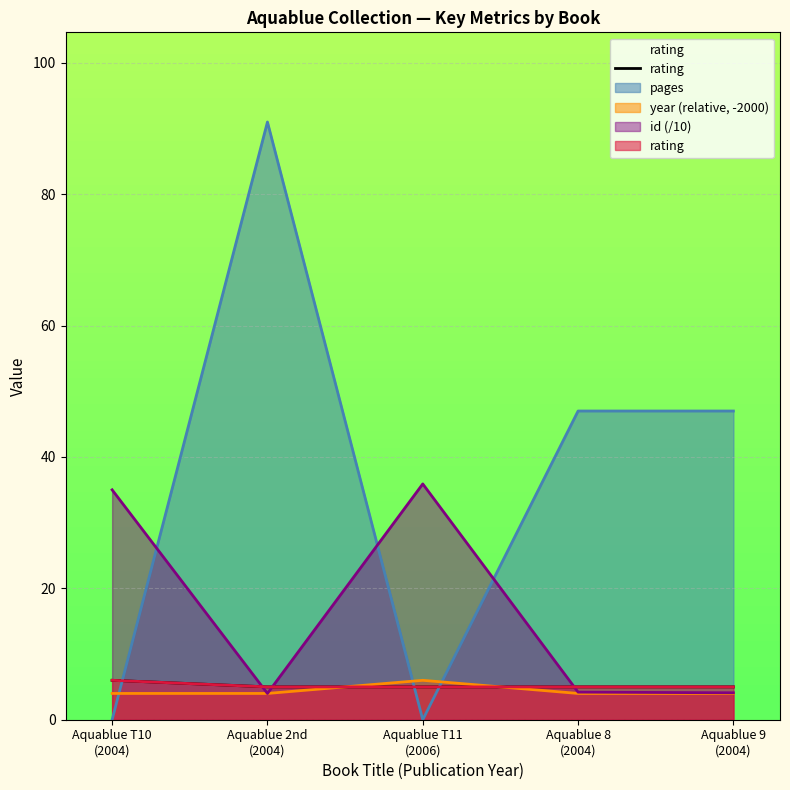

What is the label of the 1st point from the right?

Aquablue 9
(2004)